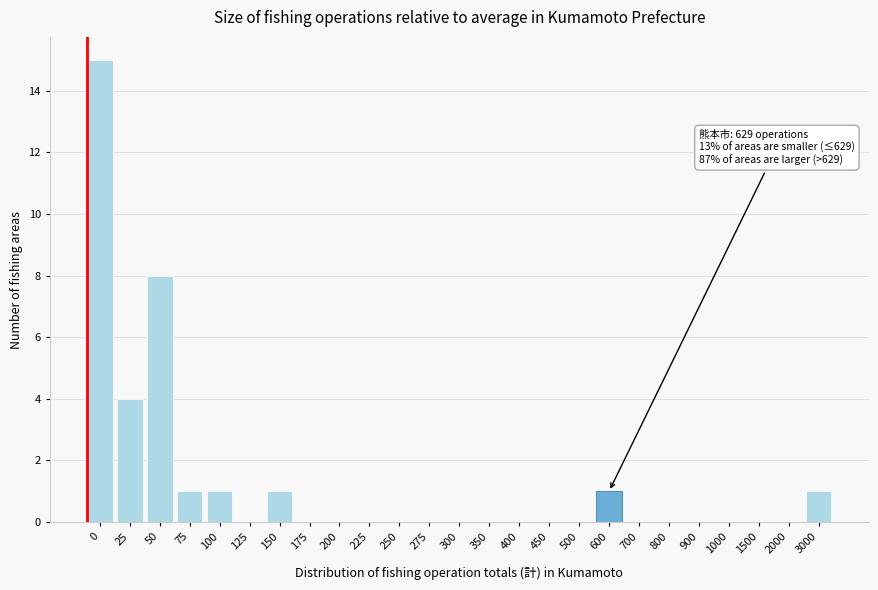

Reading right to left, list all the values displayed in this chart.

3000=1	2000=0	1500=0	1000=0	900=0	800=0	700=0	600=1	500=0	450=0	400=0	350=0	300=0	275=0	250=0	225=0	200=0	175=0	150=1	125=0	100=1	75=1	50=8	25=4	0=15